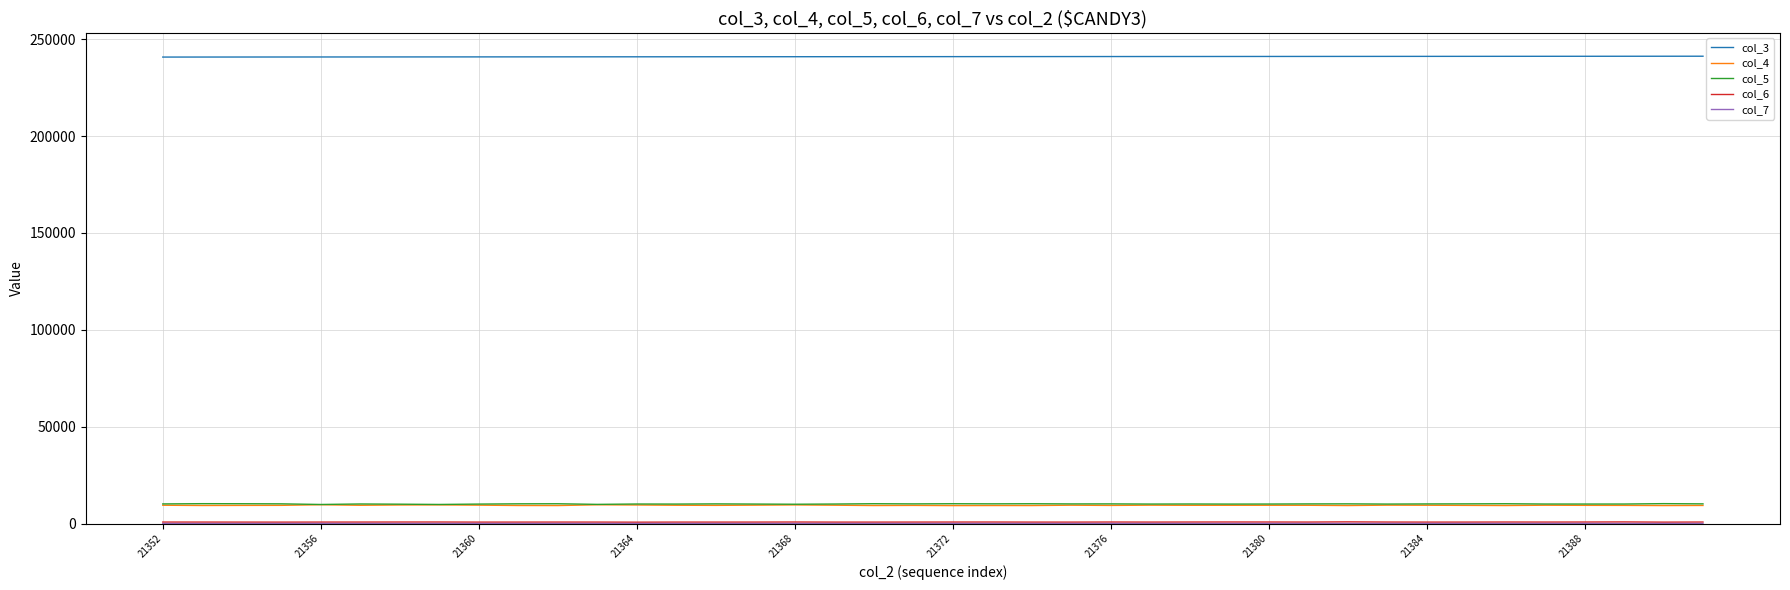

True or false: col_5 and col_4 cross at least once.

False